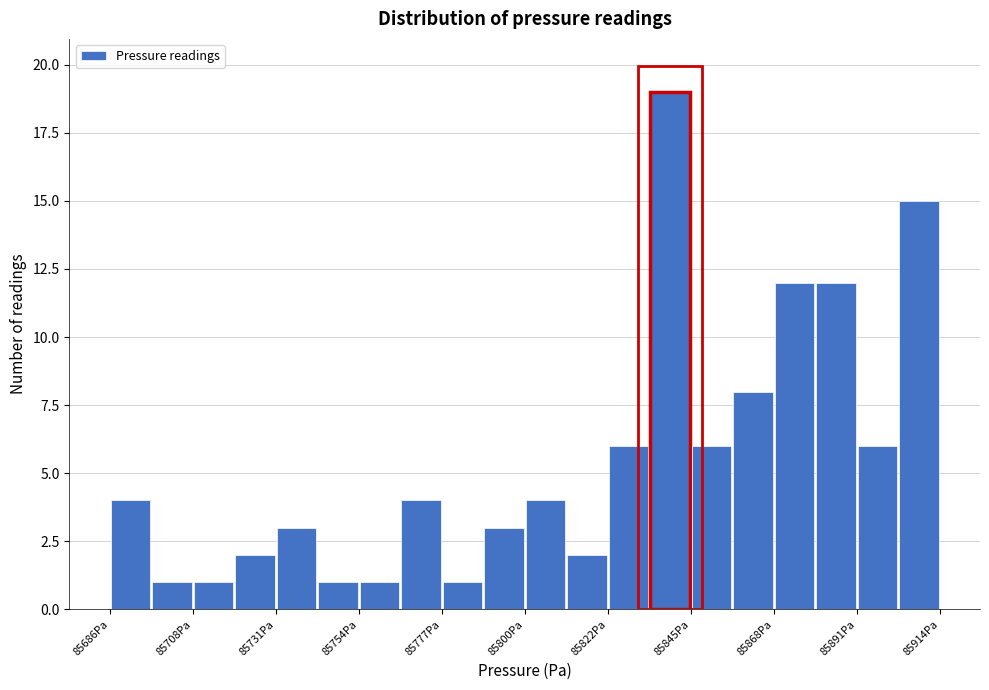

Around what value on the x-axis is the tallest bar? Give the approximate position of its centre, as read against the axis.

85840